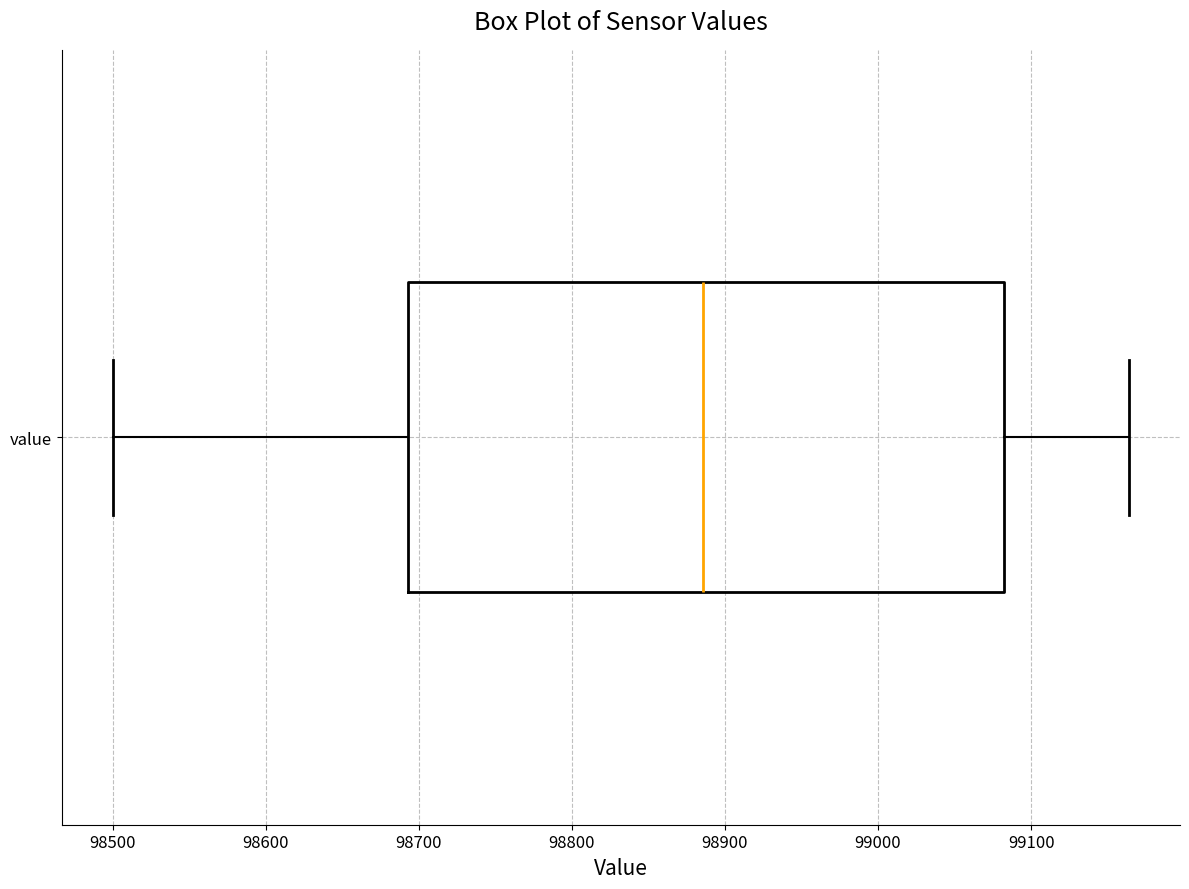

Read this box plot against the x-axis: the position of the median line, the range covered by the box, and the ends of both whiskers. The values are not printed on the chart, so give them approximately, as read against the axis.

median 98890, box 98690 to 99080, whiskers 98500 to 99160